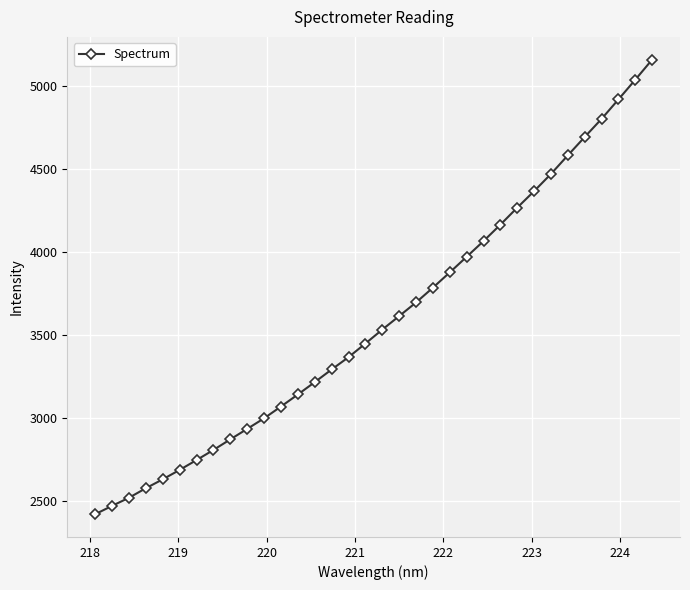

What is the greatest value displayed?

5157.7